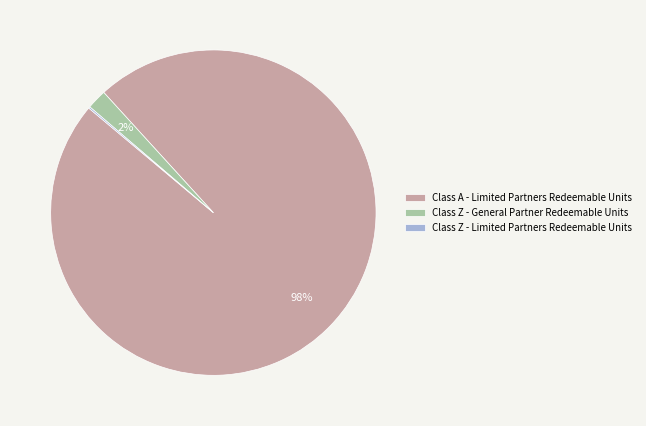

Is the sum of Class Z - General Partner Redeemable Units and Class A - Limited Partners Redeemable Units greater than half?

Yes